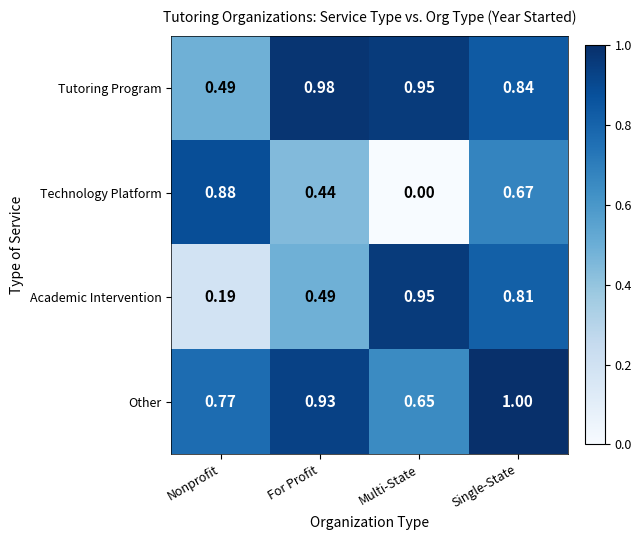

How many distinct data groups are displayed?

4